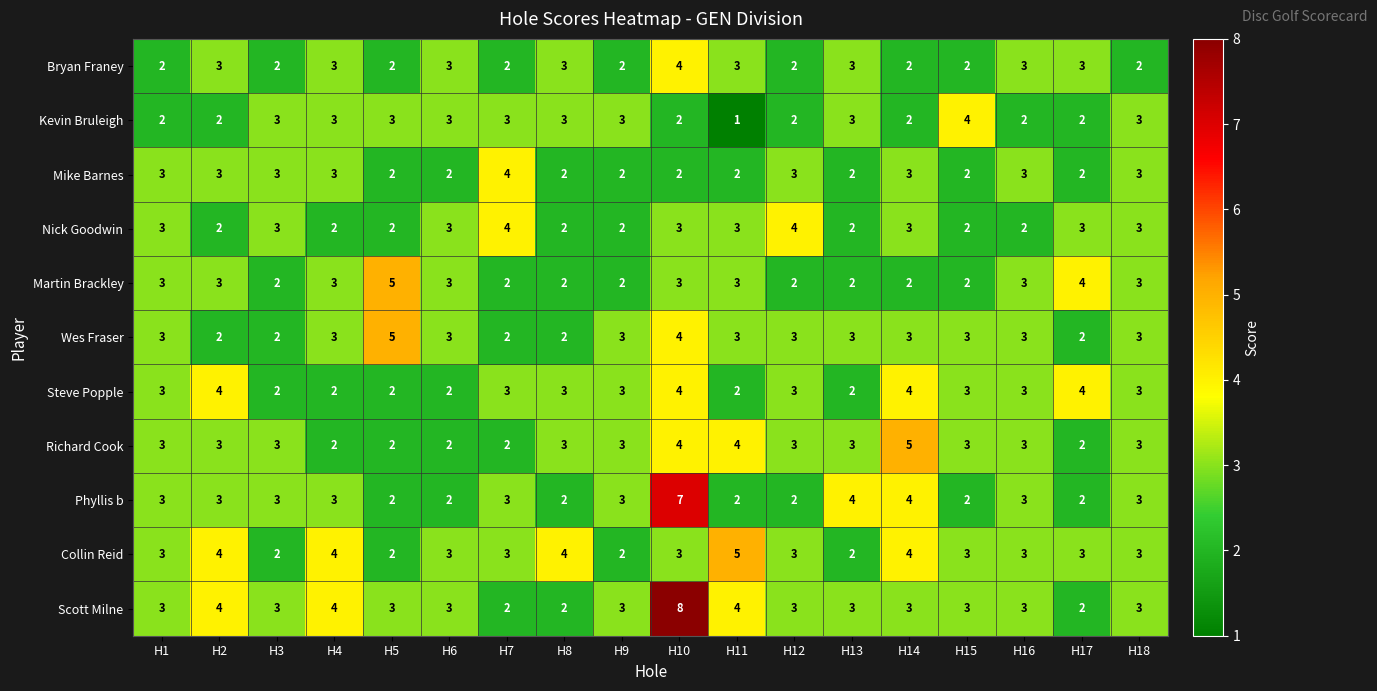

Count the Nick Goodwin values in the range 2 to 3.

16